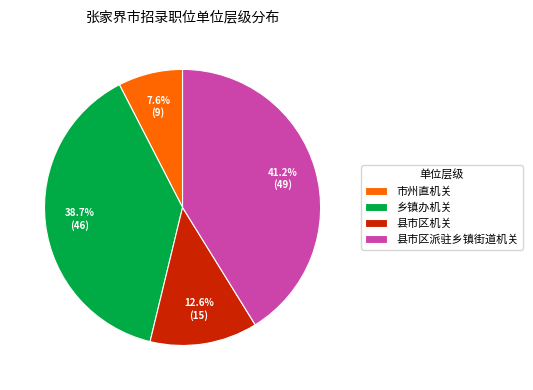

Is it true that 县市区机关 is 13% of the pie?

True